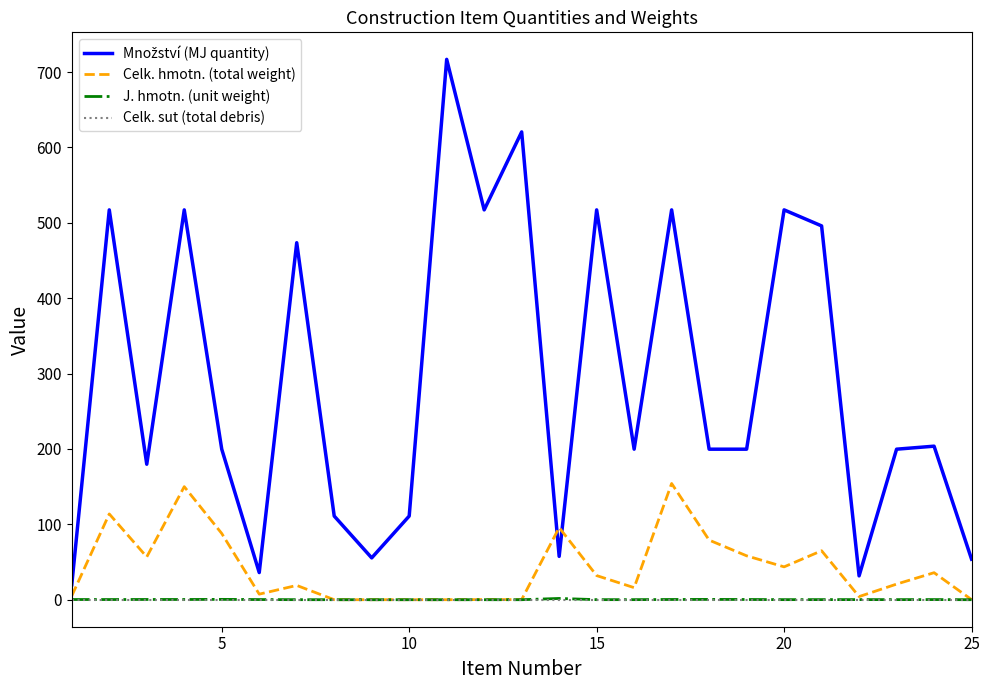

In J. hmotn. (unit weight), how many points are higher than both neighbors (excluding endpoints)?

6